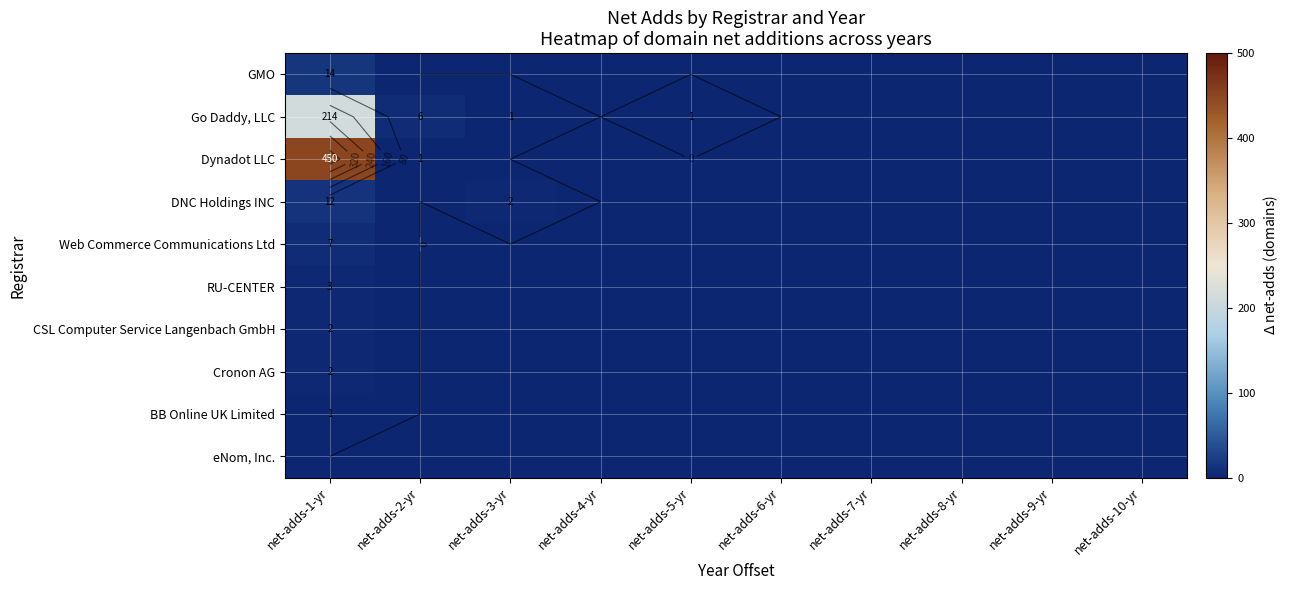

What is the total value across all series at net-adds-5-yr?

1